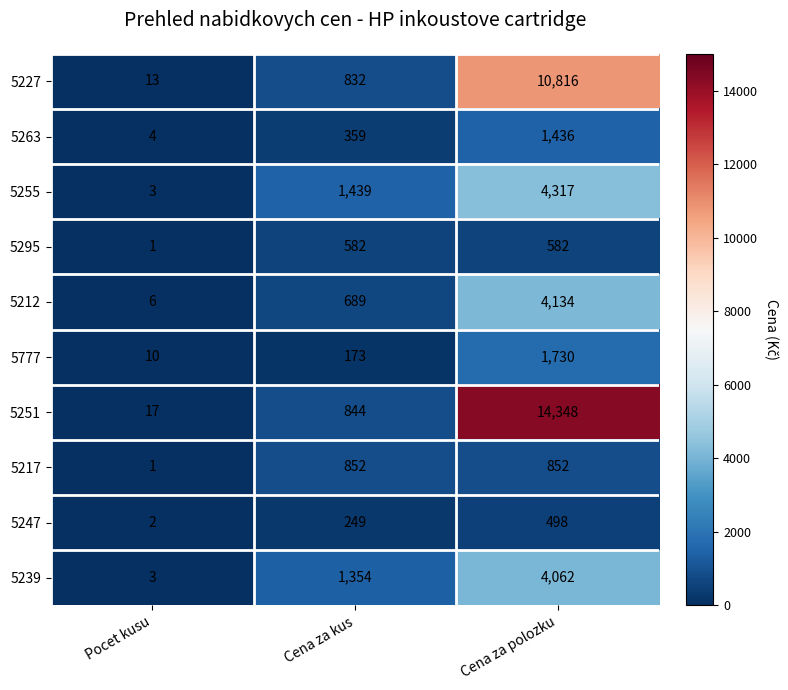

Rank the series at Cena za polozku from highest to lowest value.

5251, 5227, 5255, 5212, 5239, 5777, 5263, 5217, 5295, 5247